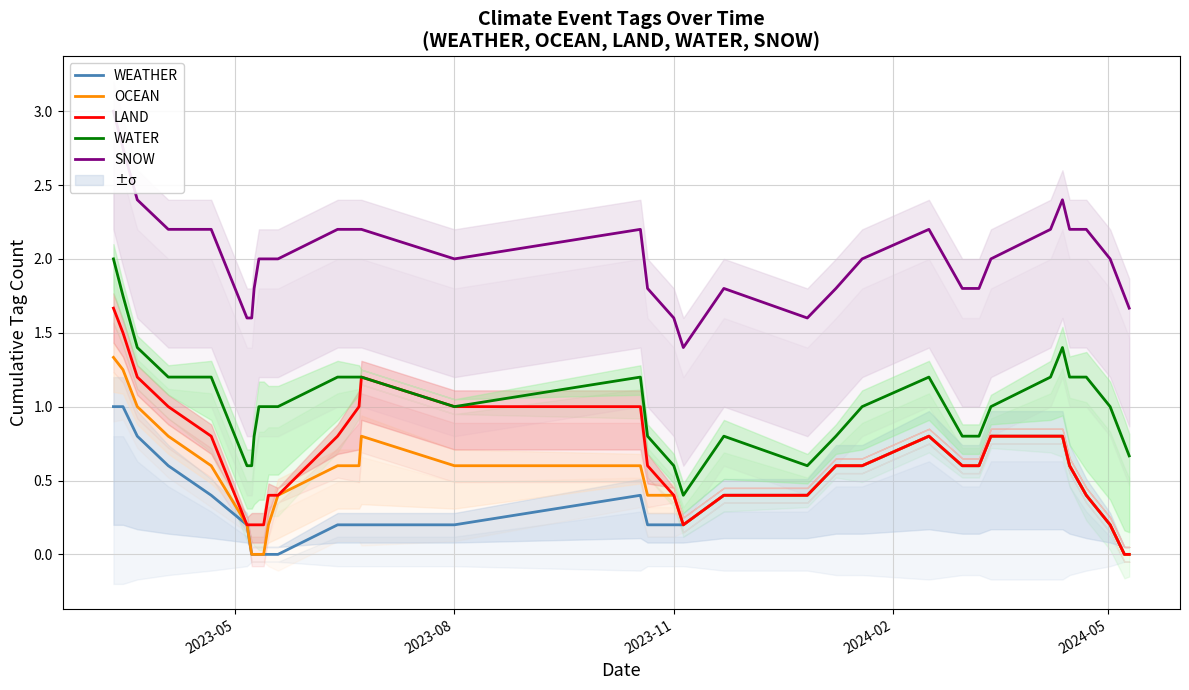

What is the highest value of the WATER series?

2.0